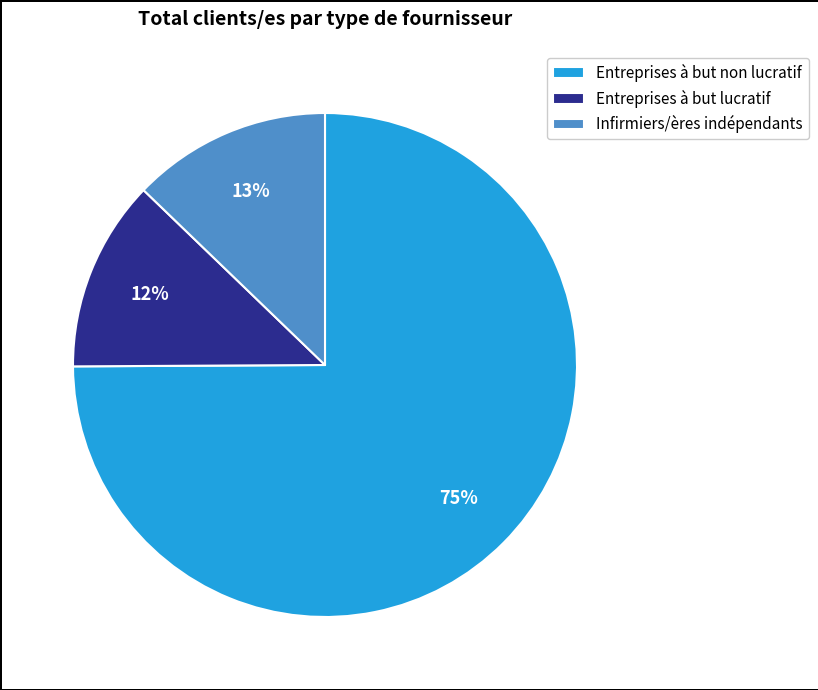

To the nearest percent, what portion does Infirmiers/ères indépendants represent?

13%